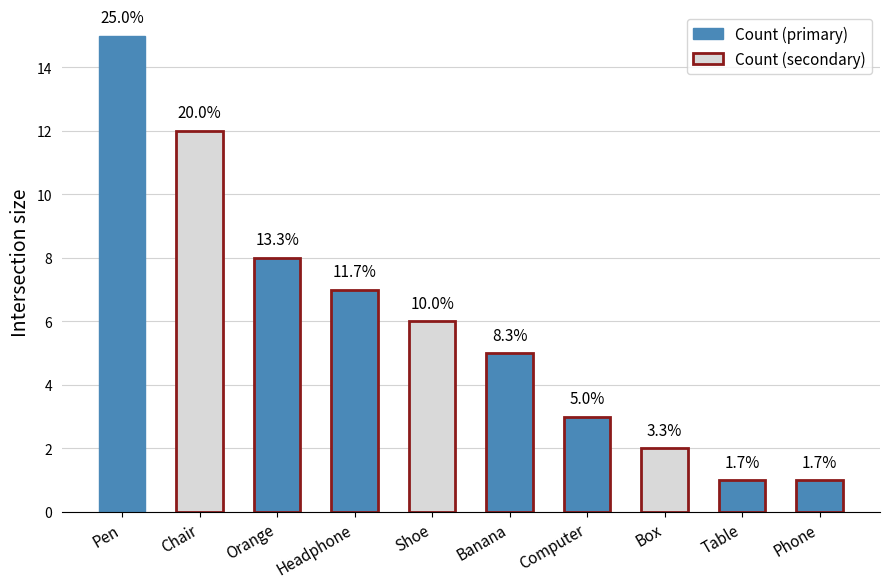

Approximately how many times larger is the value at Phone compared to Chair?

0.1